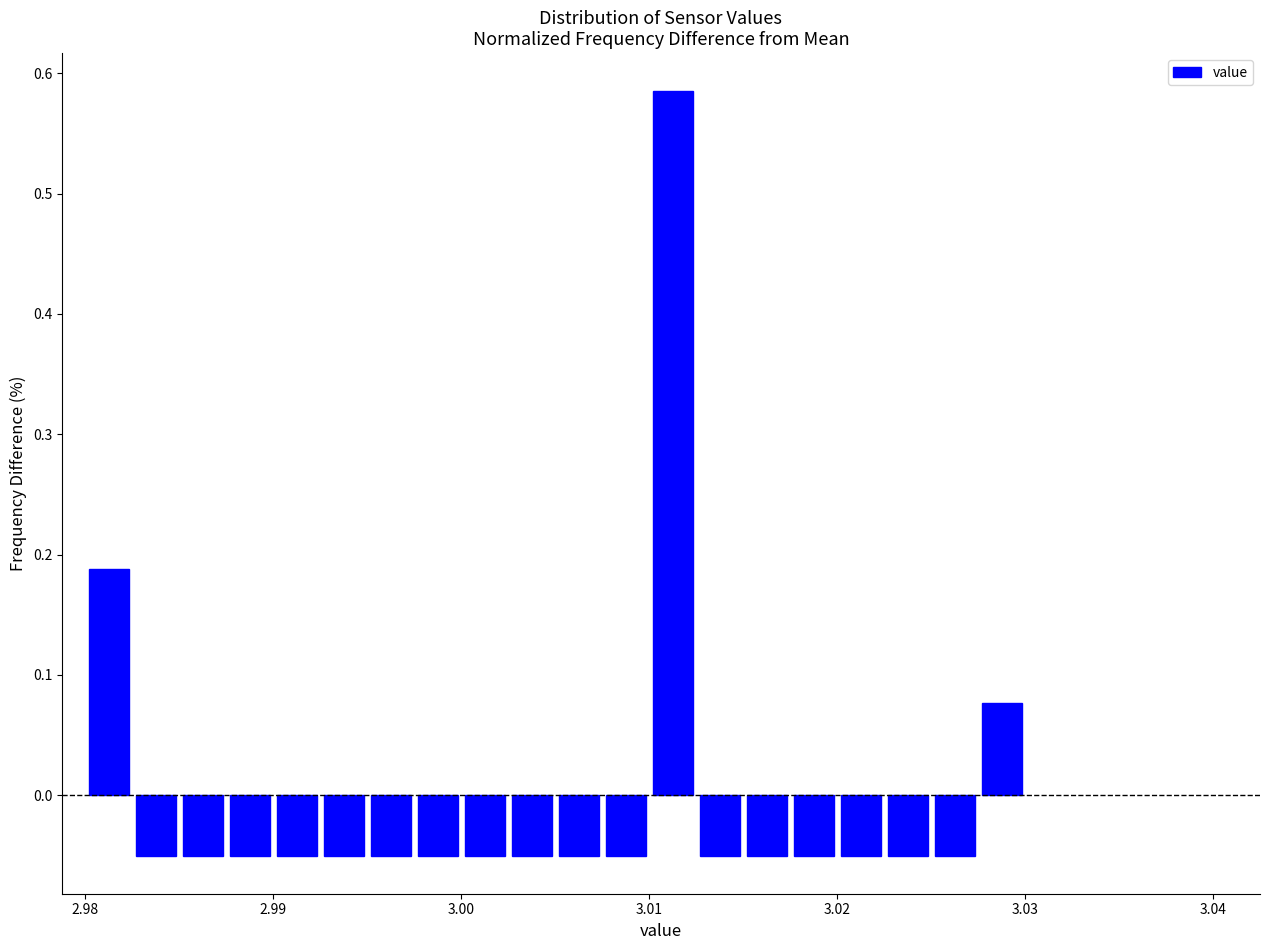

Read against the x-axis, roughly where is the centre of the tallest bar?

3.011